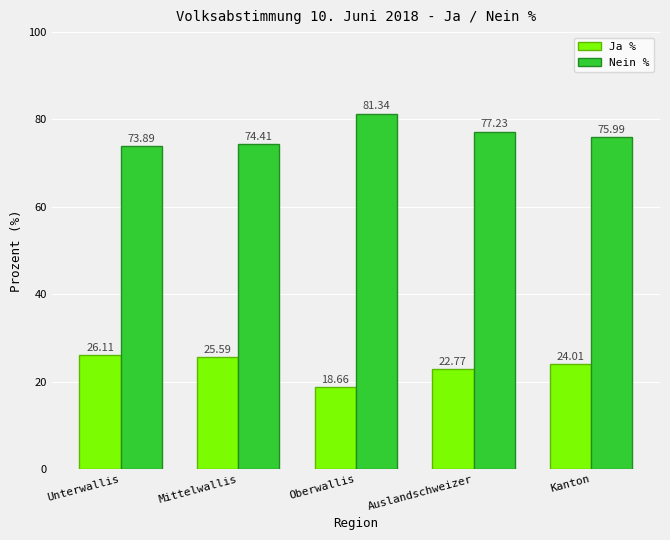

Are the bars grouped side by side (vs. stacked)?

Yes